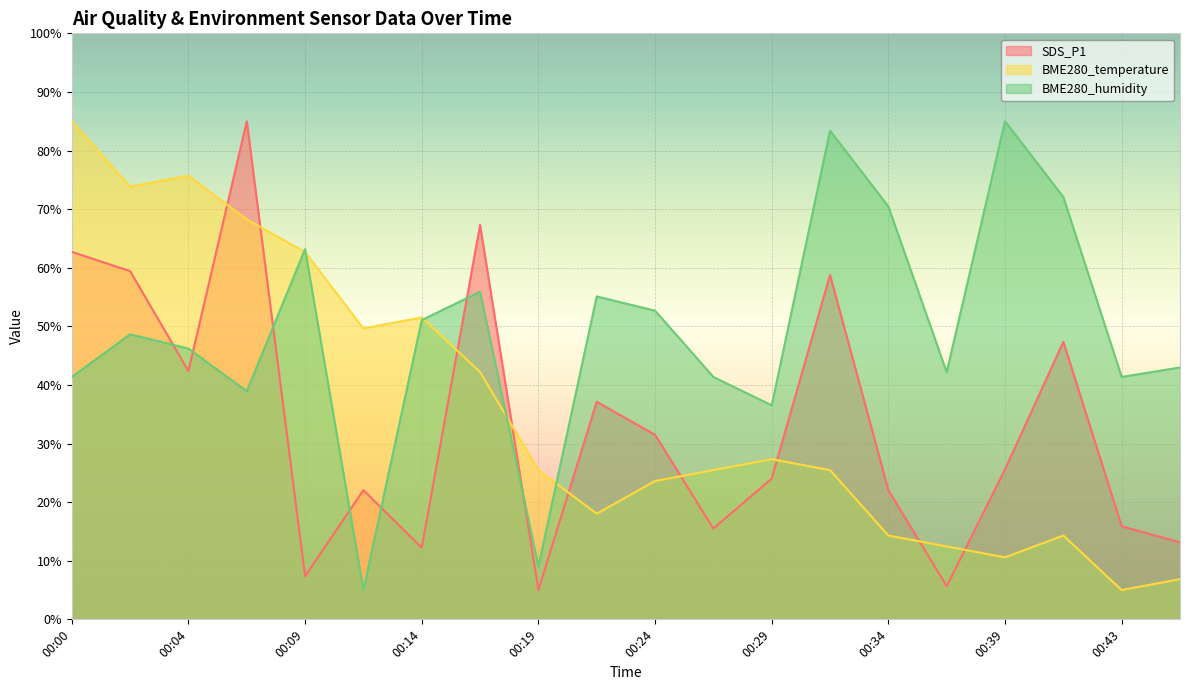

What is the spread (max minus min) of values at 00:39?

74.4